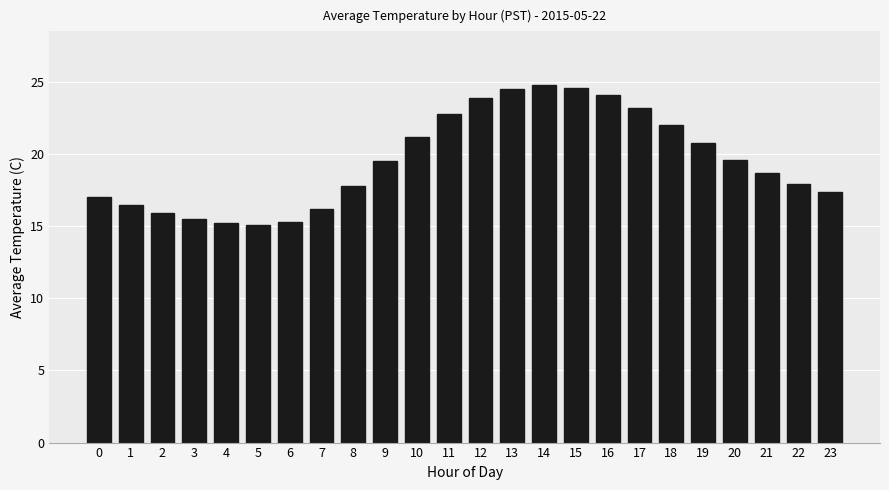

What is the sum of the values at 3 and 21?

34.2